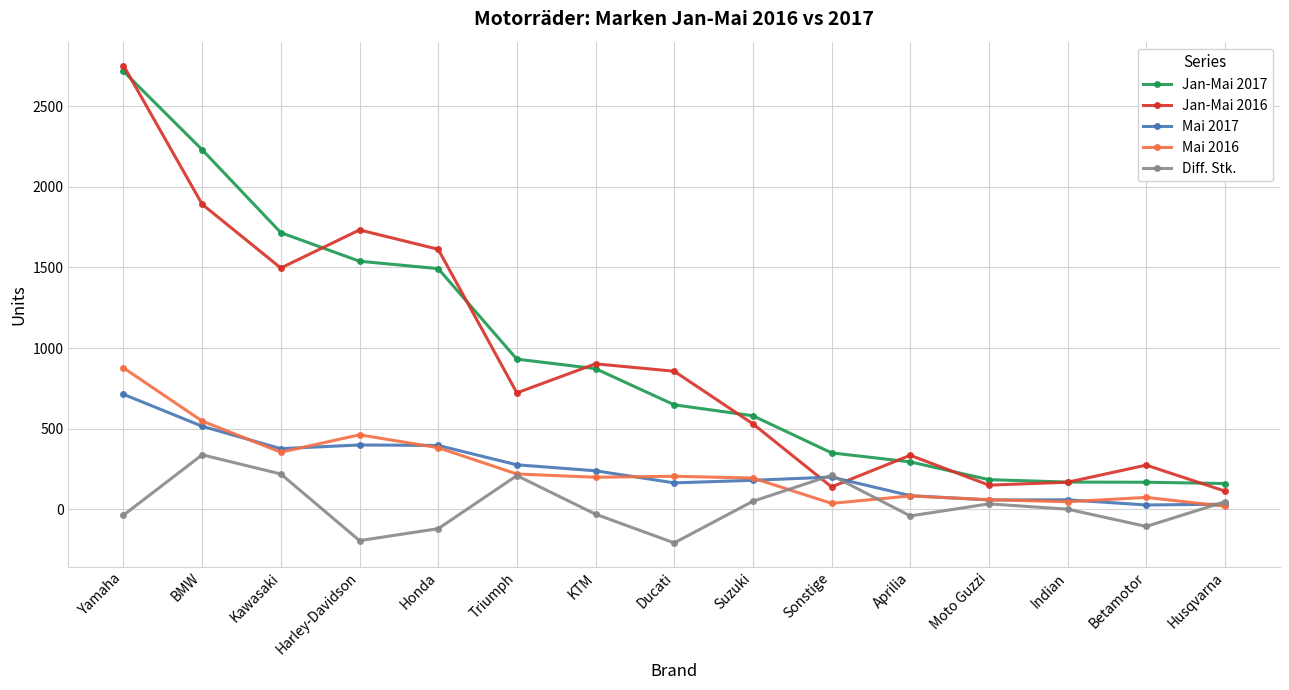

True or false: Jan-Mai 2016 and Mai 2016 cross at least once.

False